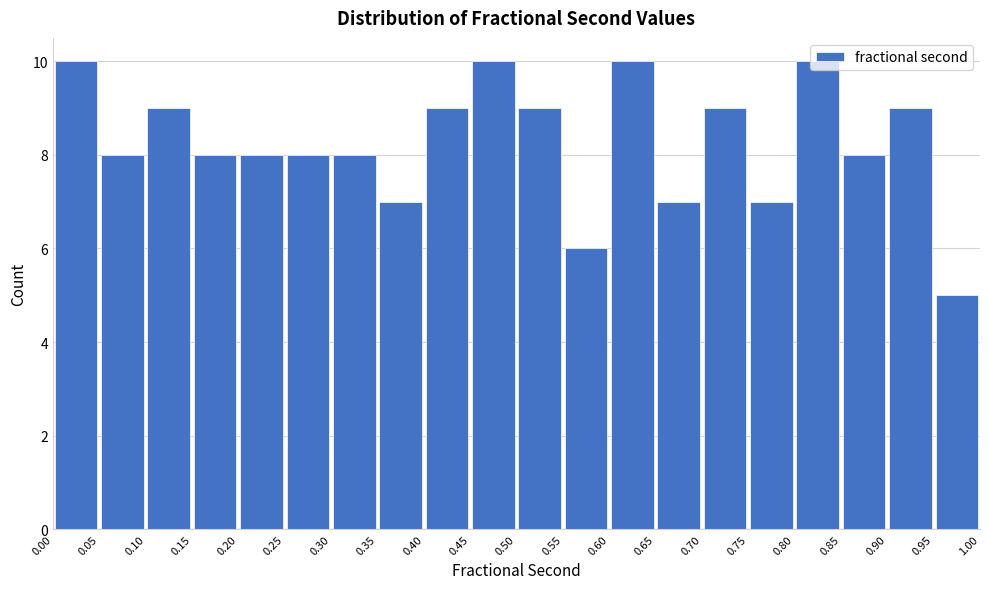

What is the height of the bar covering 0.85 to 0.90 on the x-axis? The values are not printed on the chart, so give them approximately, as read against the axis.

8